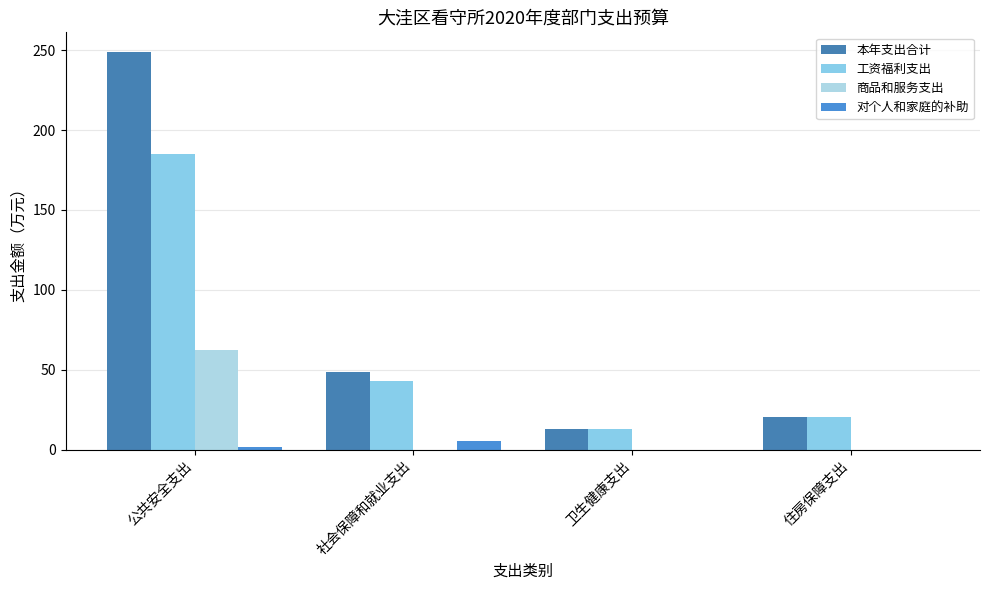

What is the label of the 4th bar from the right?

公共安全支出